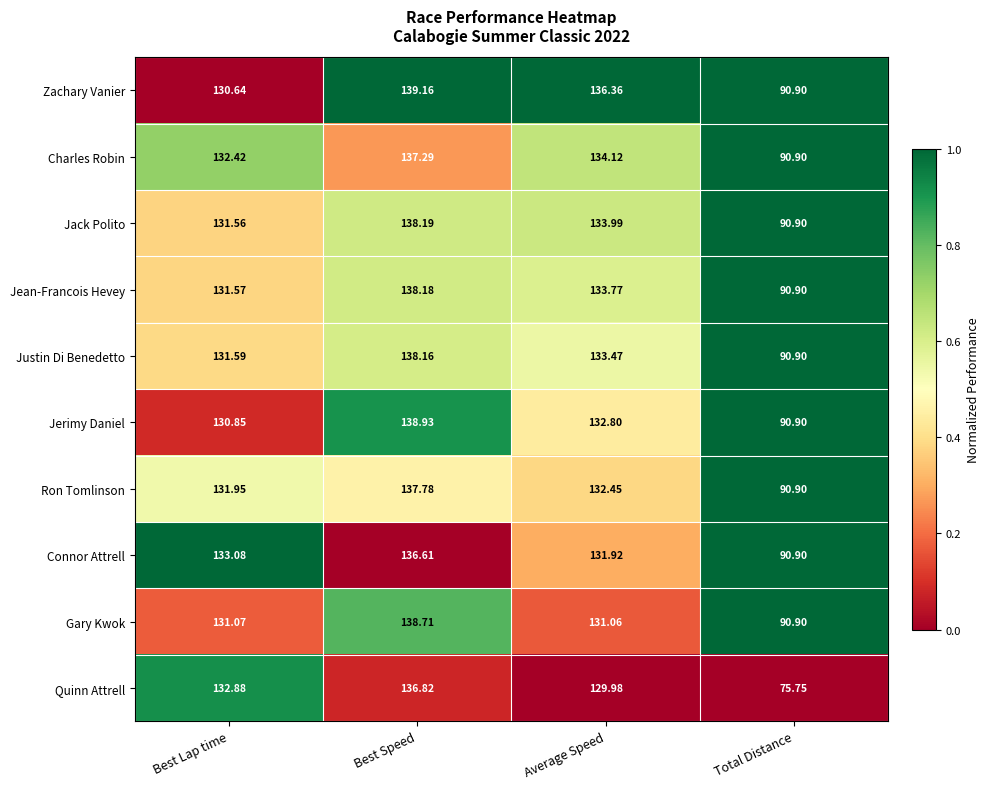

Rank the categories by Connor Attrell value from highest to lowest.

Best Speed, Best Lap time, Average Speed, Total Distance